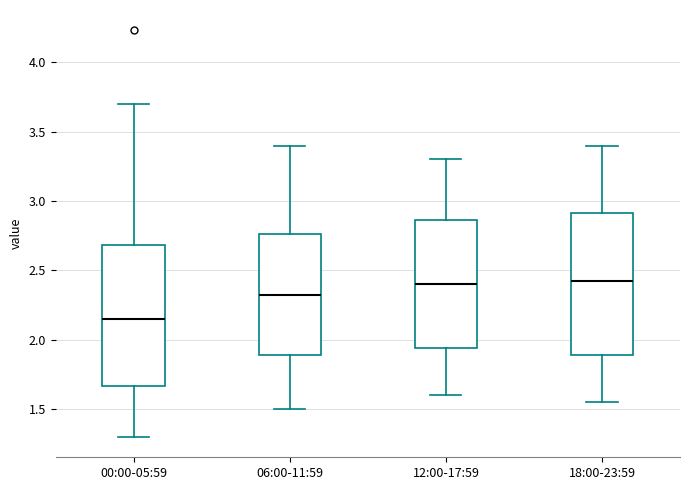

Which box's median line is the lowest?

00:00-05:59